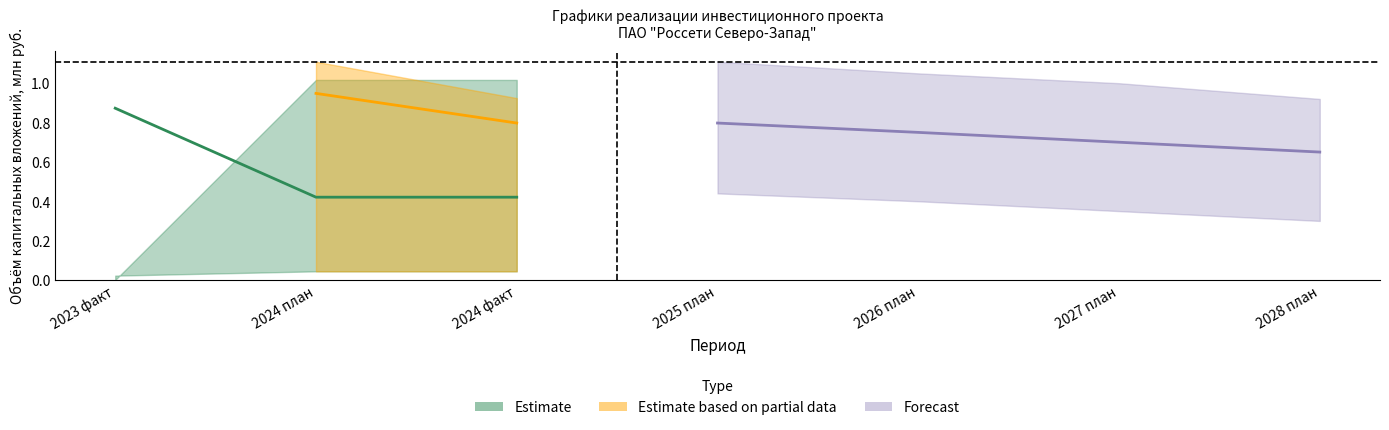

List the labels in order of ПИР_факт value, smallest first.

2025 план, 2026 план, 2027 план, 2028 план, 2023 факт, 2024 план, 2024 факт